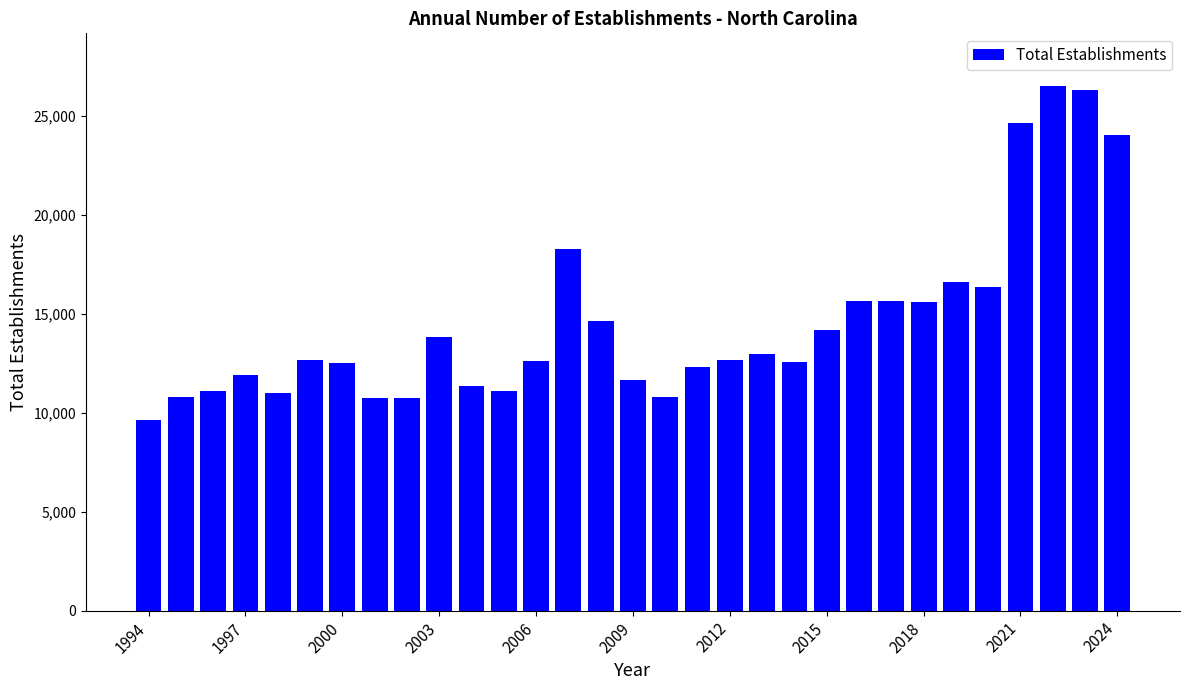

What is the maximum value shown in the chart?

26530